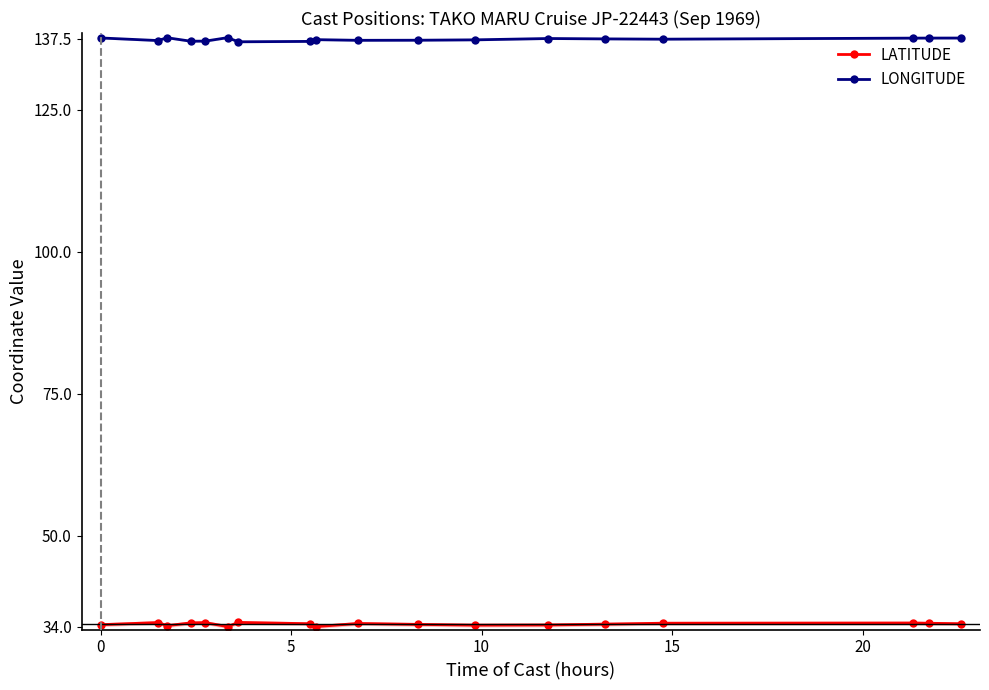

True or false: LONGITUDE has more than 1 points higher than both neighbors.

True